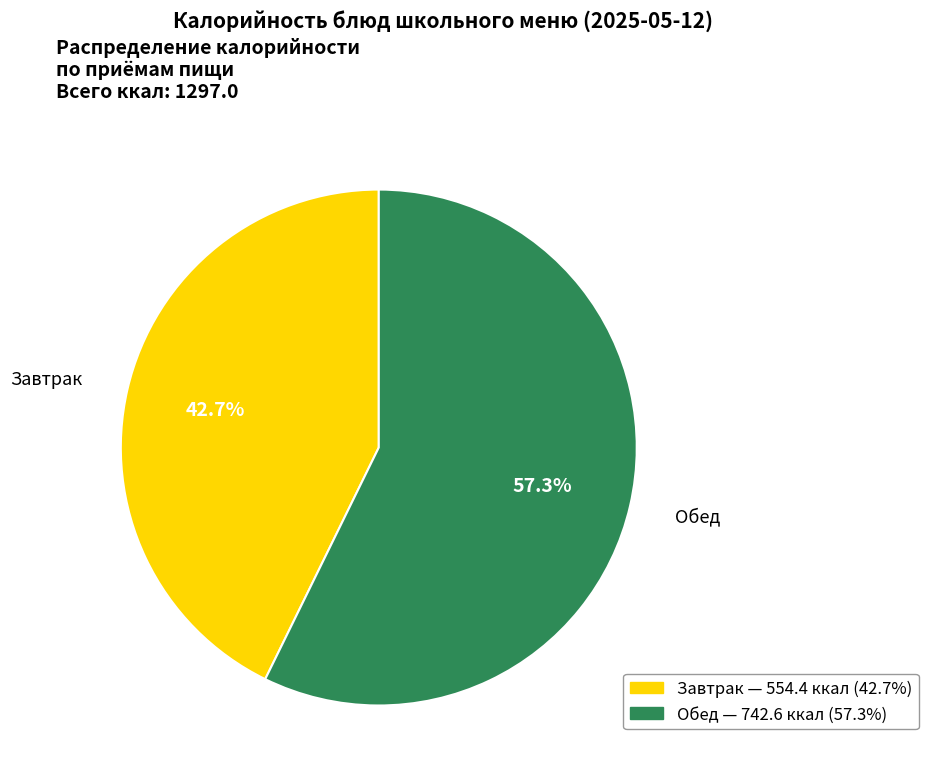

Is there a majority slice in this chart?

Yes